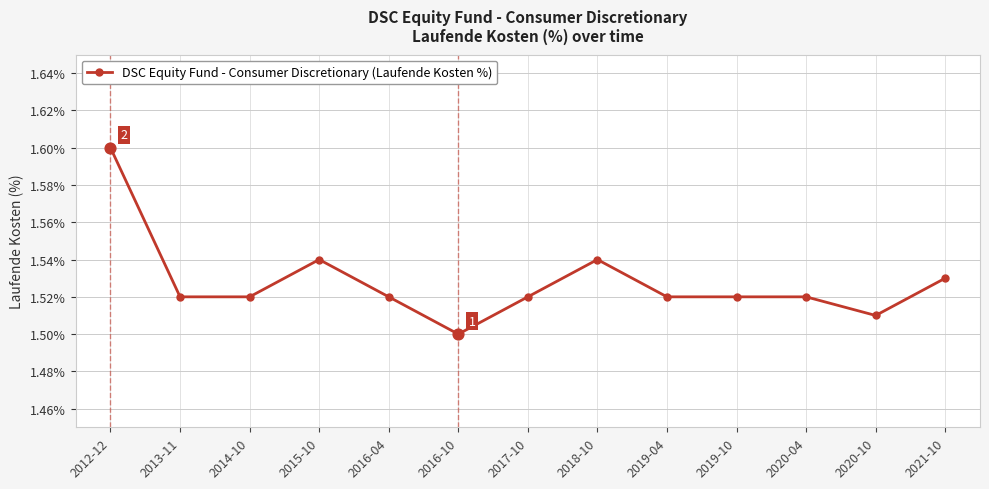

Which has a higher value, 2013-11 or 2018-10?

2018-10